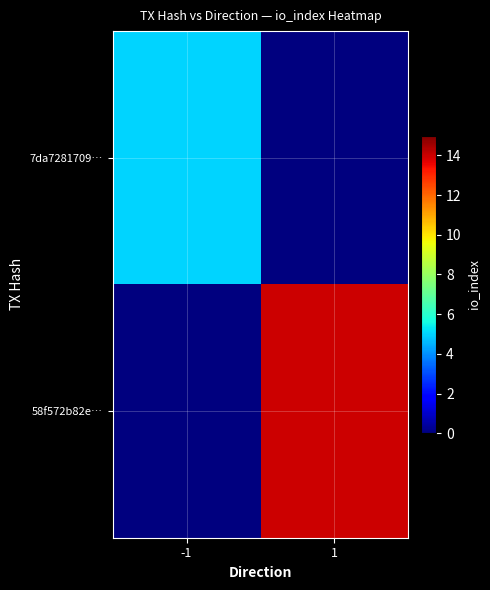

Count the number of categories in the chart.

2